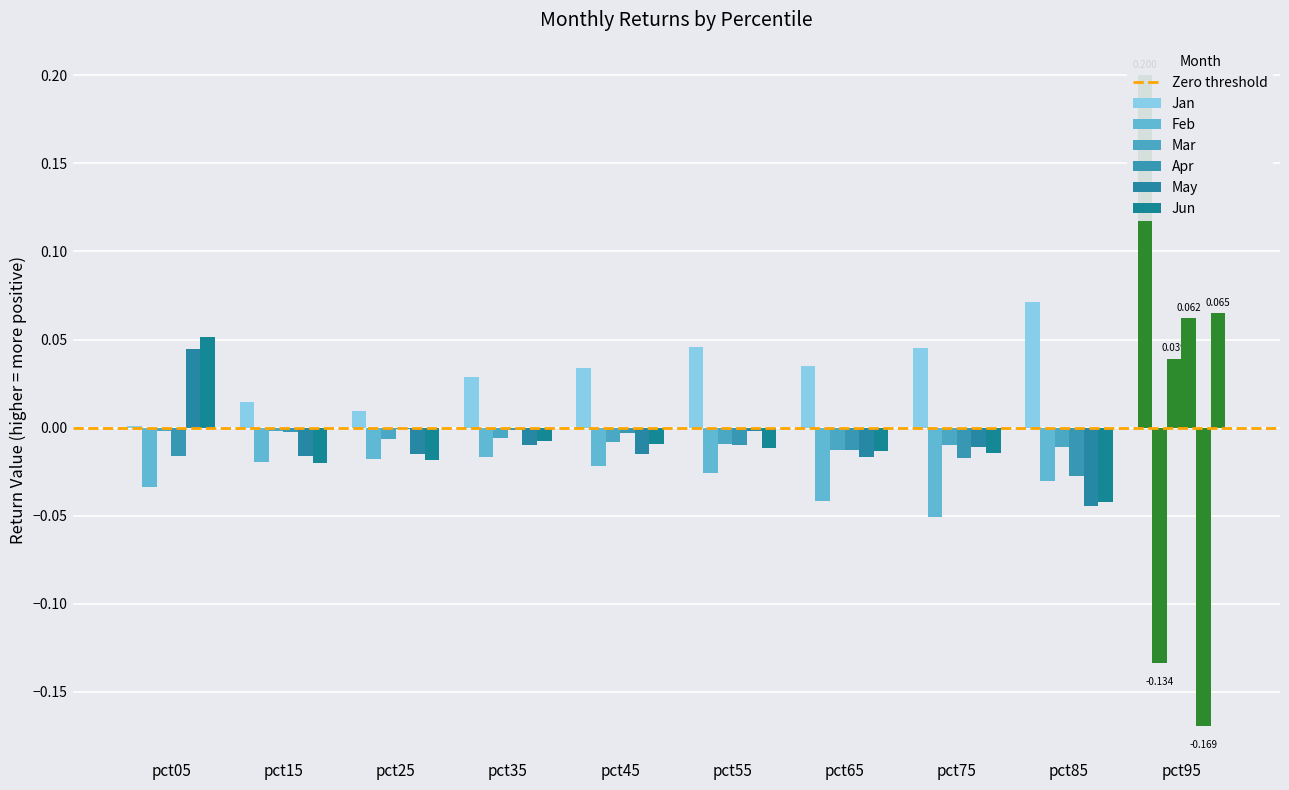

Which series has the largest range (max minus min)?

May